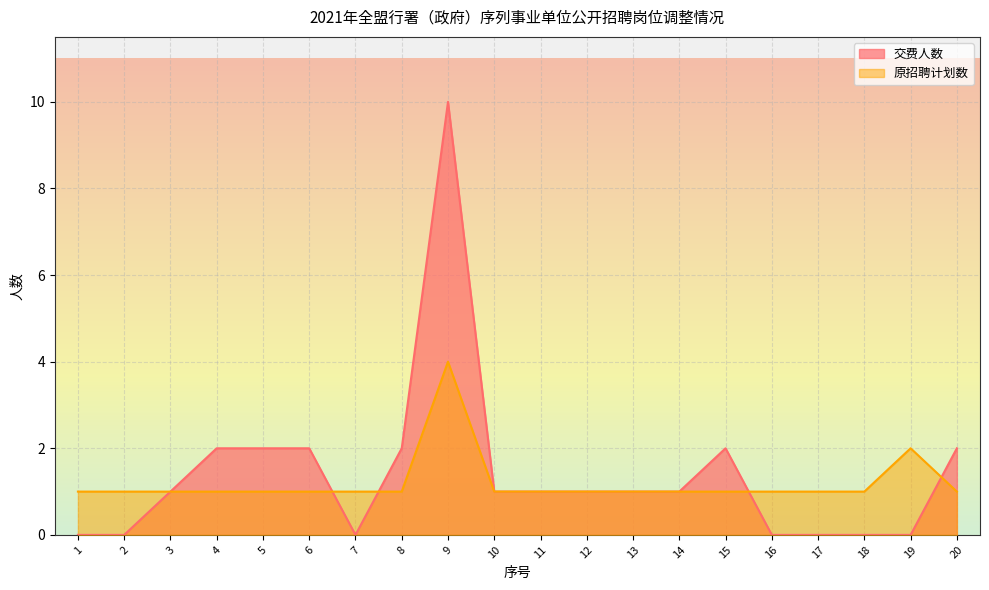

At how many categories does at least one series exceed 1?

8